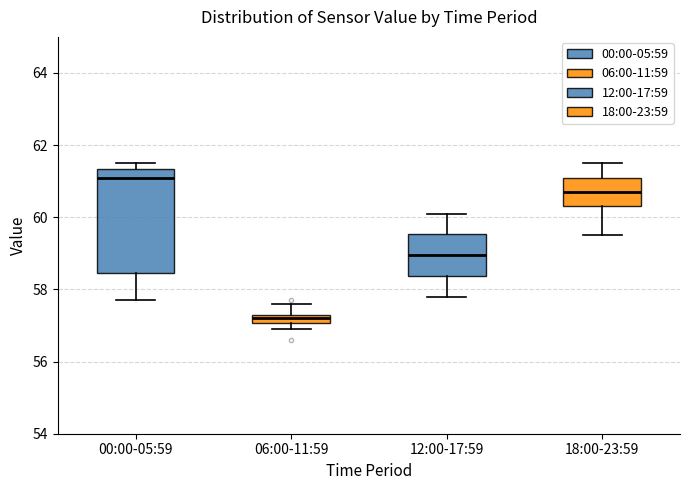

Which box is the tallest, from its lower edge to its upper edge?

00:00-05:59